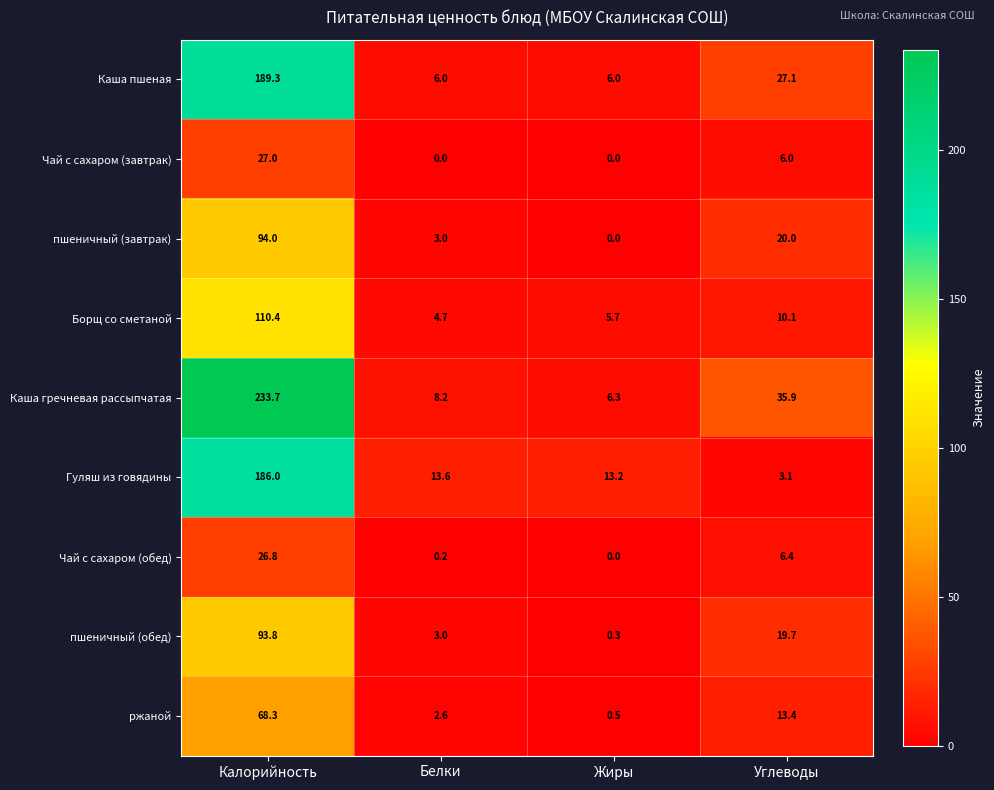

Which series has the largest total across all categories?

Каша гречневая рассыпчатая